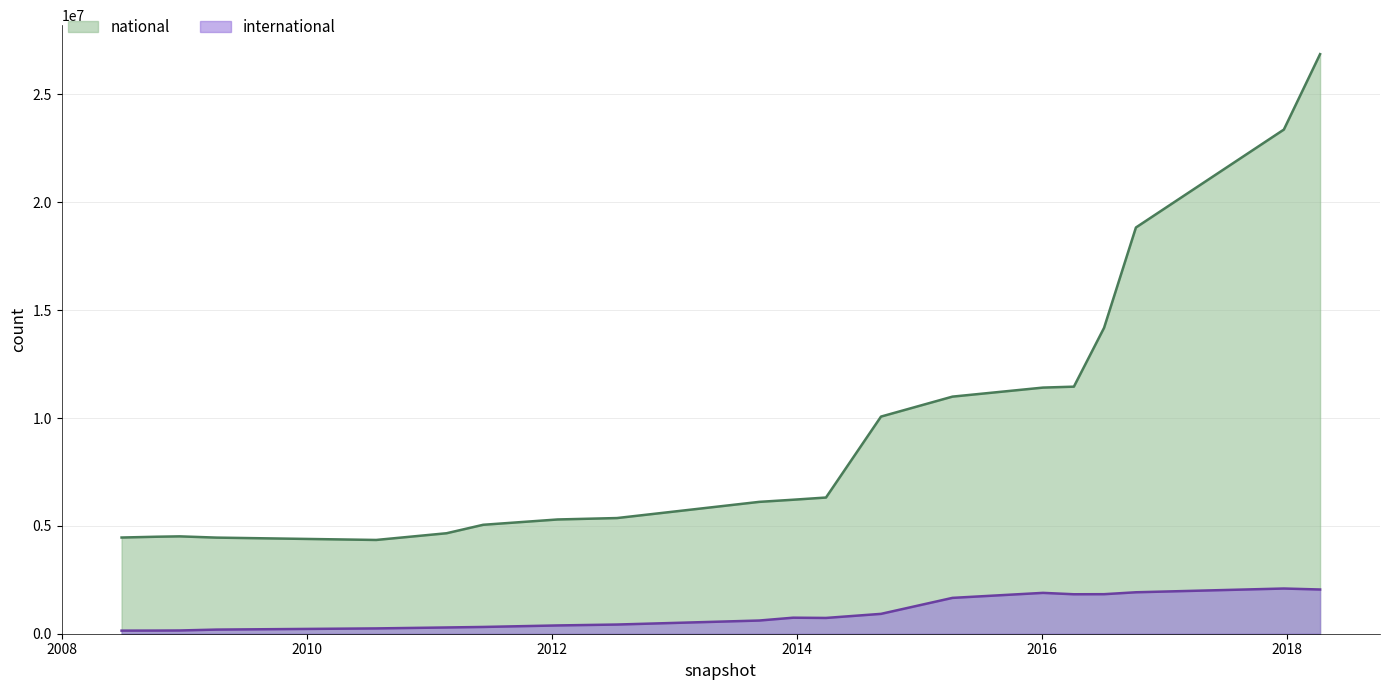

List the series in order of their overall mean, highest first.

national, international